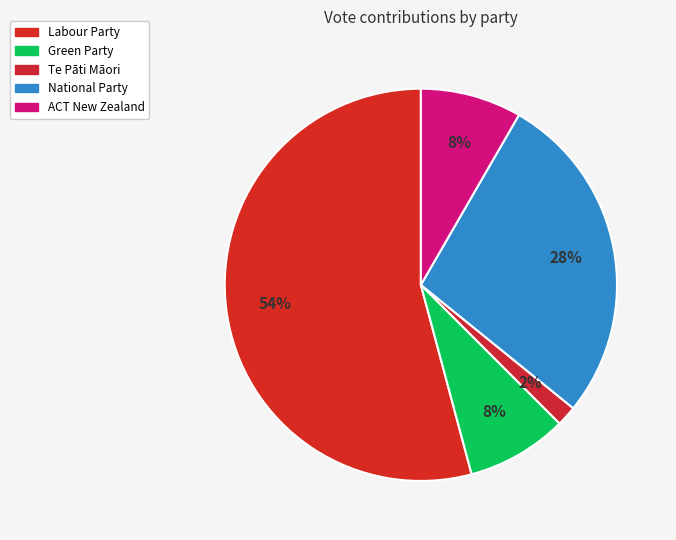

How much of the chart is everything except National Party?

72.5%